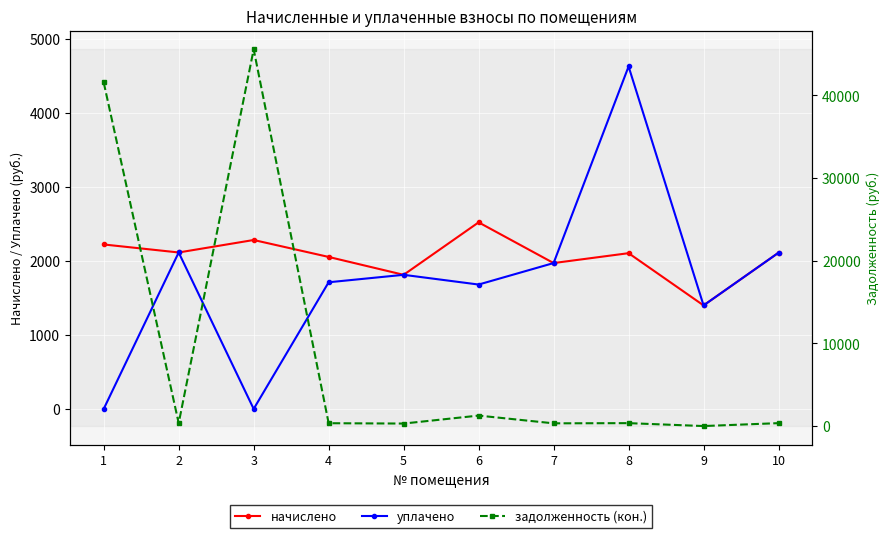

Does the chart display data point markers on the line(s)?

Yes